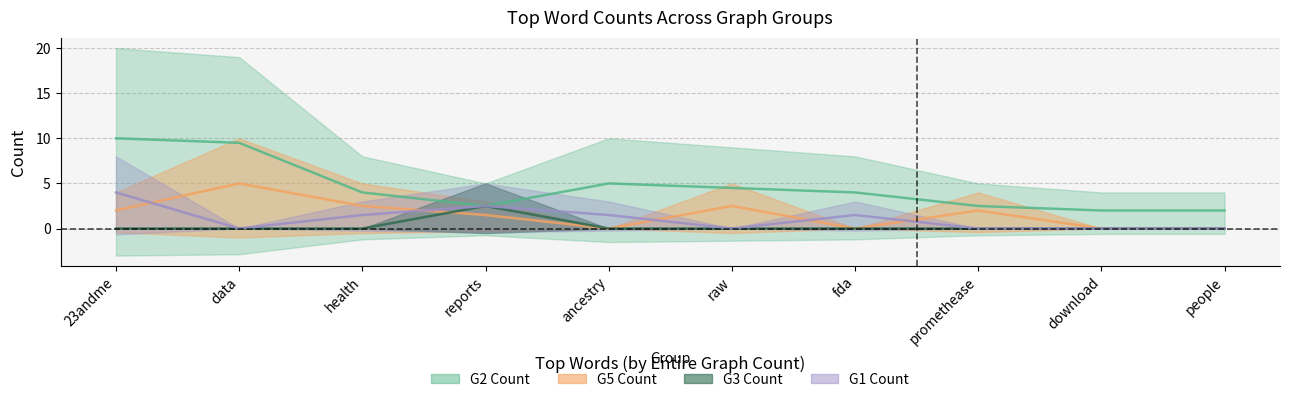

In G2 Count, how many points are lower than both neighbors (excluding endpoints)?

1